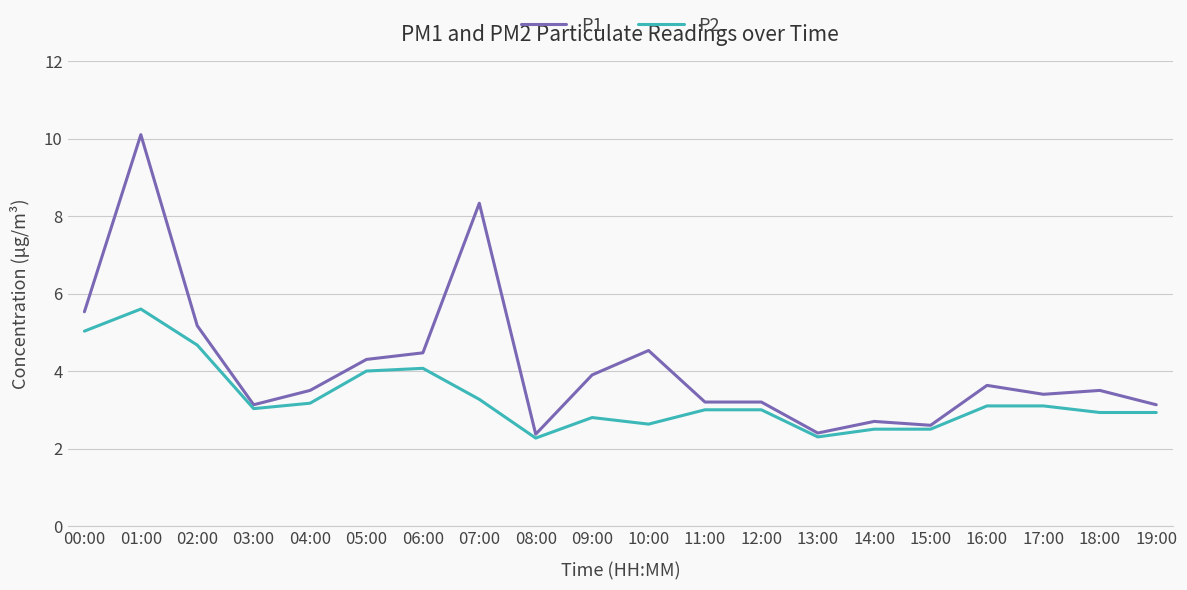

Reading left to right, extract all data points from this chart.

P1: 5.5	10.1	5.2	3.1	3.5	4.3	4.5	8.3	2.4	3.9	4.5	3.2	3.2	2.4	2.7	2.6	3.6	3.4	3.5	3.1
P2: 5.0	5.6	4.7	3.0	3.2	4.0	4.1	3.3	2.3	2.8	2.6	3.0	3.0	2.3	2.5	2.5	3.1	3.1	2.9	2.9